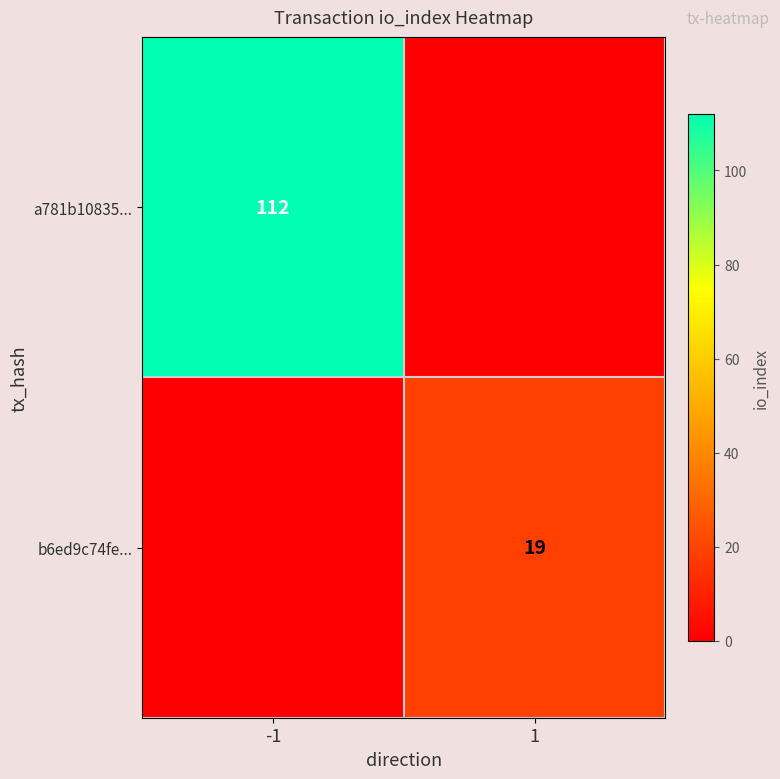

Is it true that a781b10835... equals 55 at -1?

False